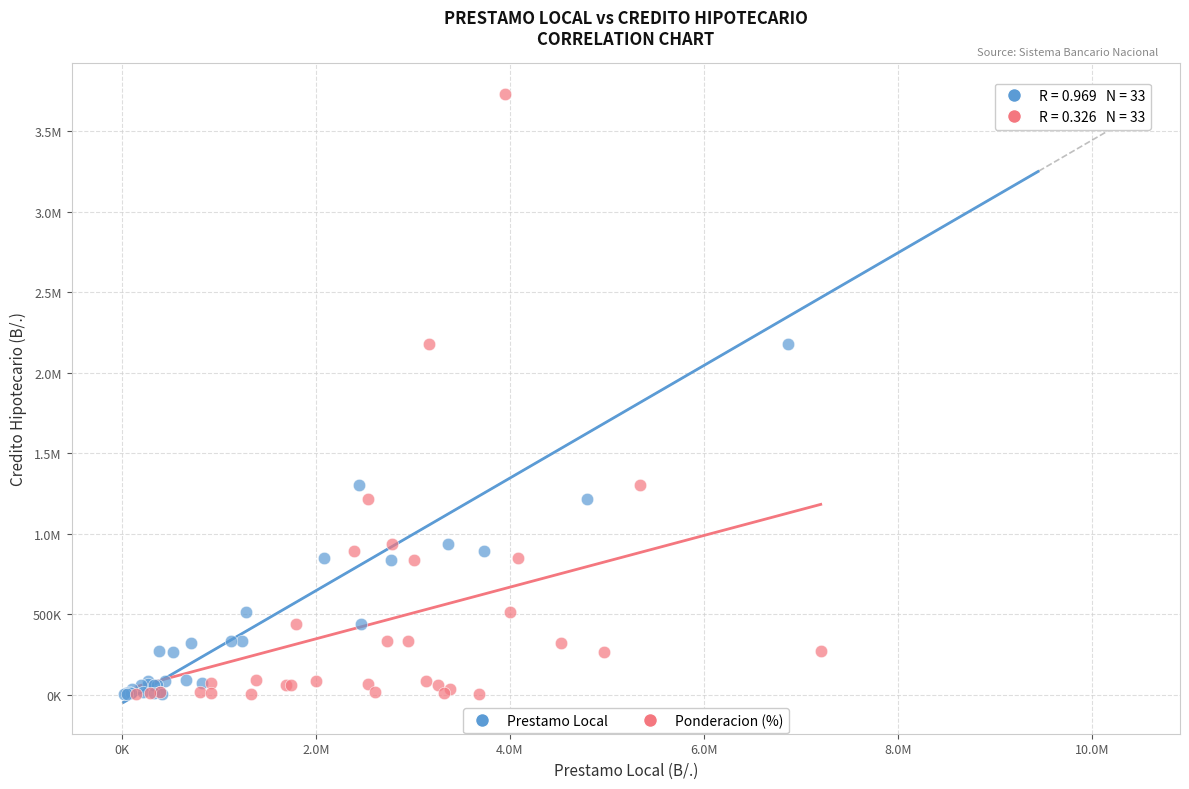

What are all the series names shown in the legend?

Prestamo Local, Ponderacion (%)